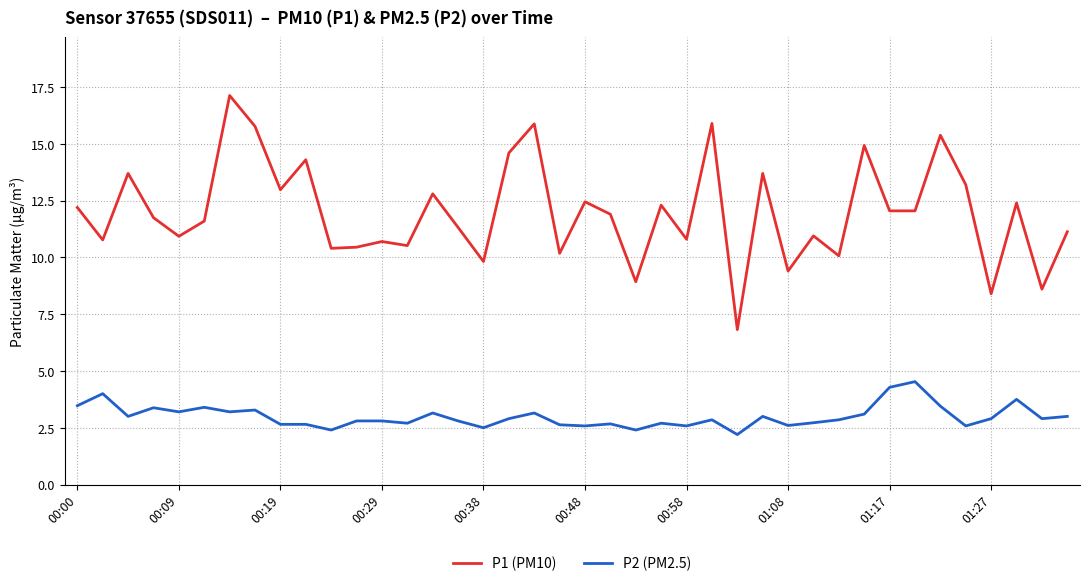

Rank the series by their average value, from highest to lowest.

P1 (PM10), P2 (PM2.5)